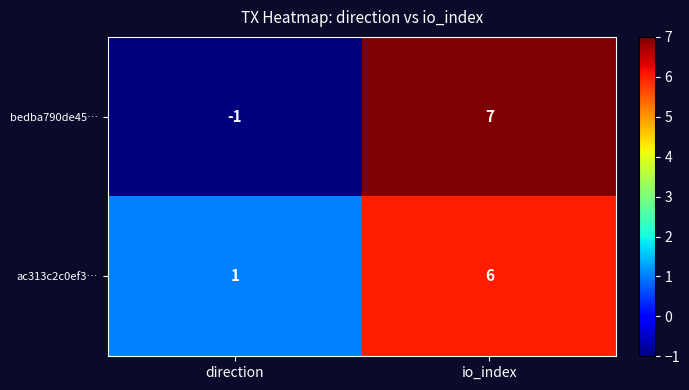

Read the bedba790de45… value at io_index.

7